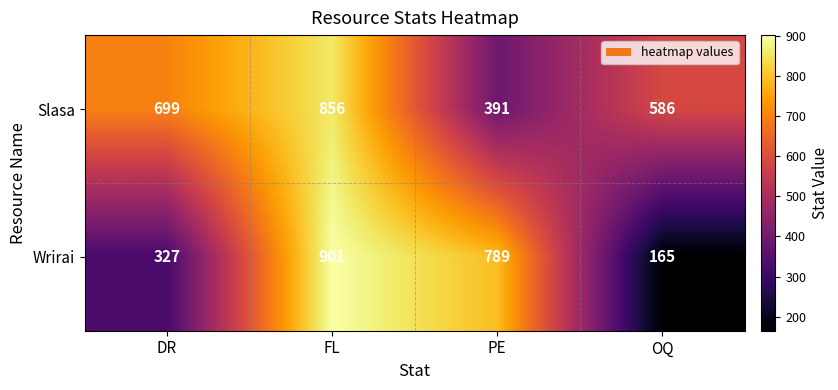

Count the Slasa values in the range 586 to 856.

3